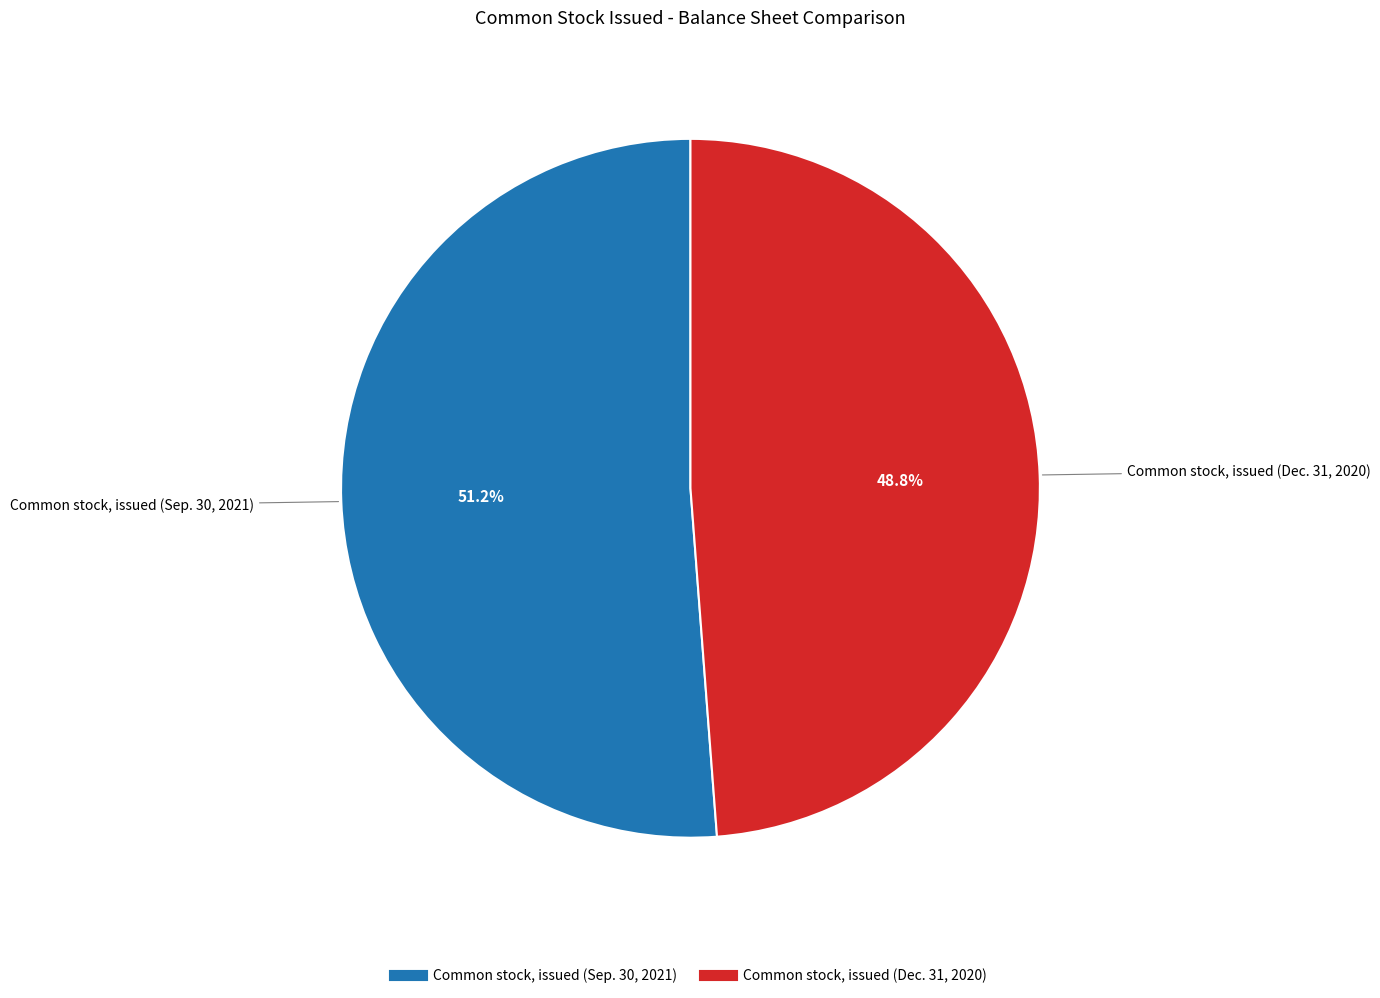

Count the number of slices in the pie.

2